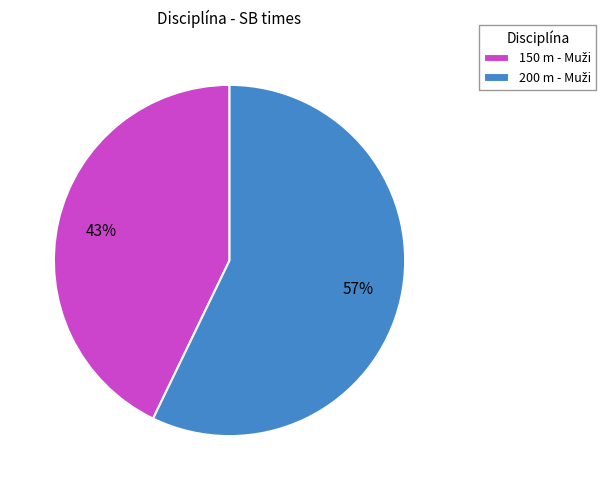

To the nearest percent, what is the difference between the largest and smallest slice percentages?

14%